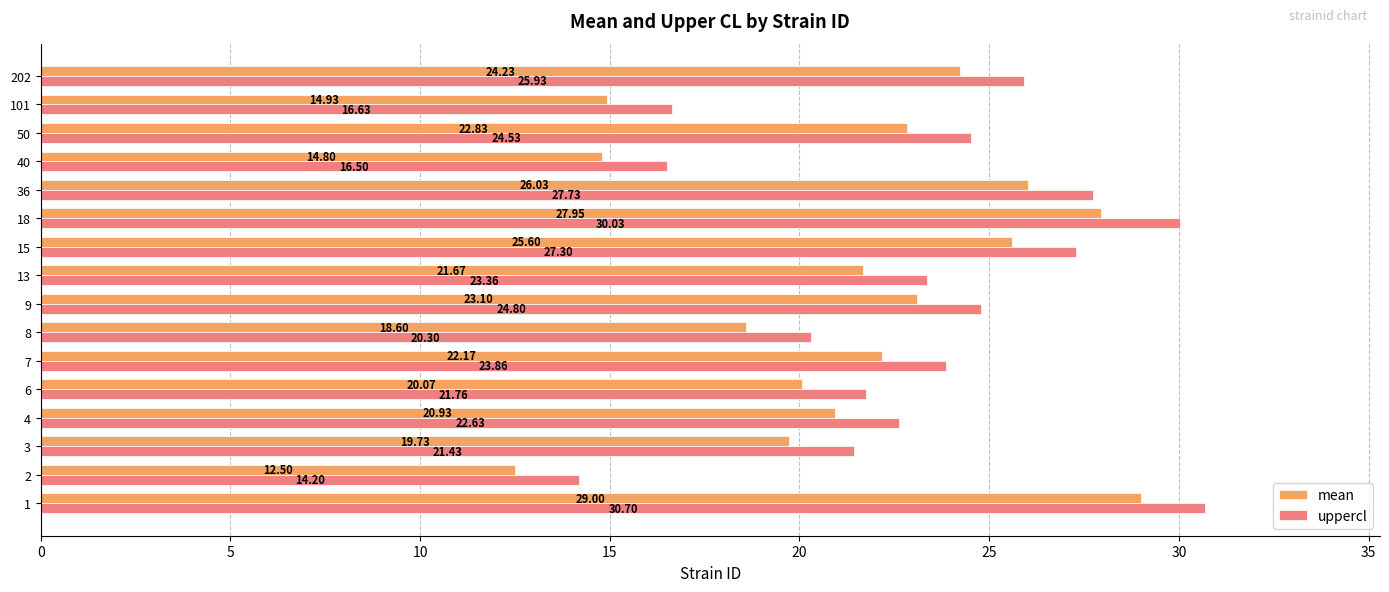

List the series in order of their overall mean, lowest first.

mean, uppercl